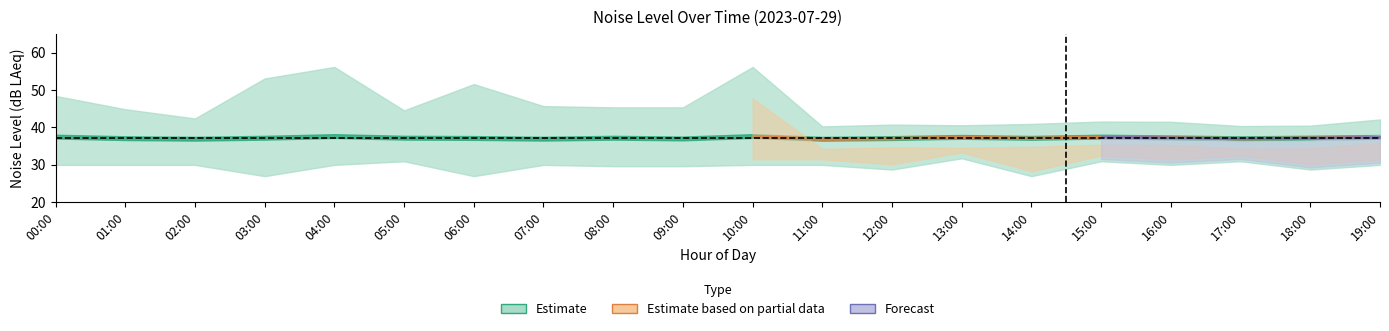

What is the value of the noise_LAeq point at the 20th from the left?

37.4